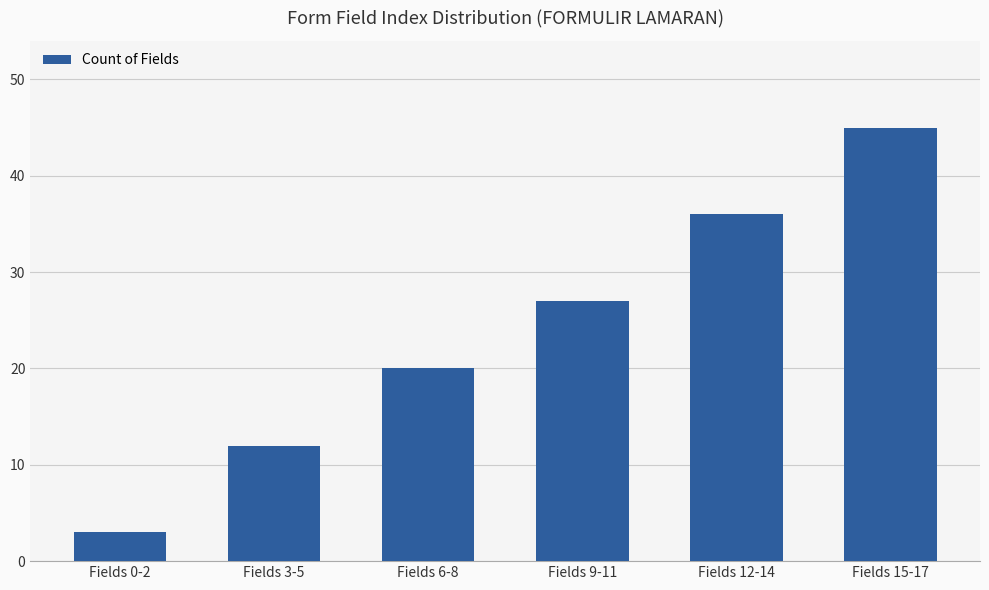

What is the smallest value displayed?

3